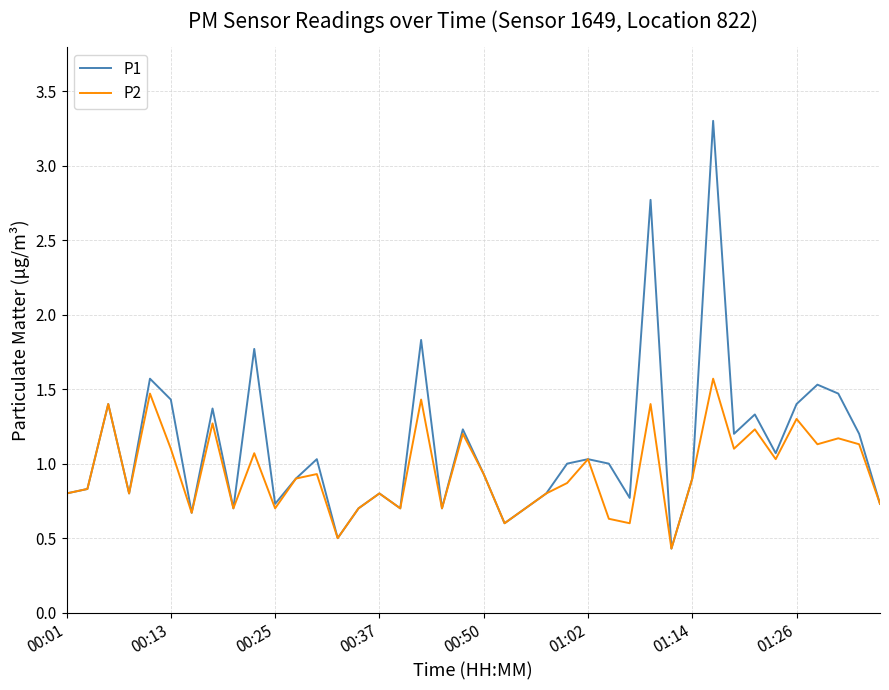

Reading left to right, what are all the values shown in this chart?

P1: 0.8	0.8	1.4	0.8	1.6	1.4	0.7	1.4	0.7	1.8	0.7	0.9	1.0	0.5	0.7	0.8	0.7	1.8	0.7	1.2	0.9	0.6	0.7	0.8	1.0	1.0	1.0	0.8	2.8	0.4	0.9	3.3	1.2	1.3	1.1	1.4	1.5	1.5	1.2	0.7
P2: 0.8	0.8	1.4	0.8	1.5	1.1	0.7	1.3	0.7	1.1	0.7	0.9	0.9	0.5	0.7	0.8	0.7	1.4	0.7	1.2	0.9	0.6	0.7	0.8	0.9	1.0	0.6	0.6	1.4	0.4	0.9	1.6	1.1	1.2	1.0	1.3	1.1	1.2	1.1	0.7